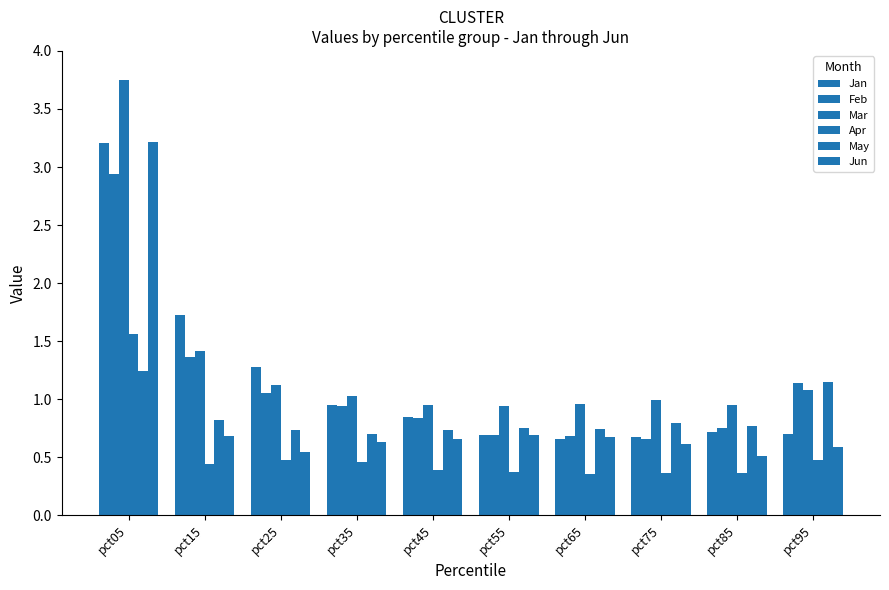

The value of Mar at pct35 is 1.6. True or false?

False